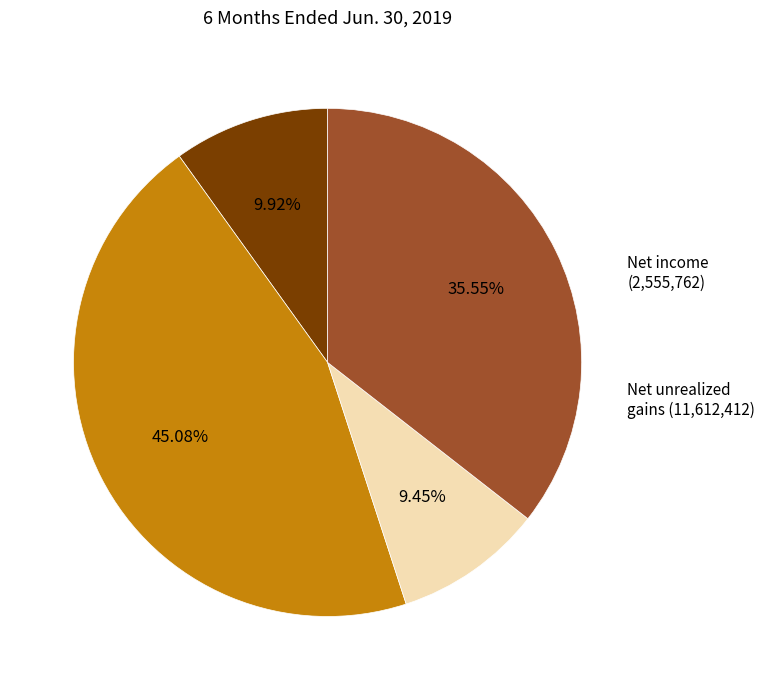

Does any single category account for the majority?

No